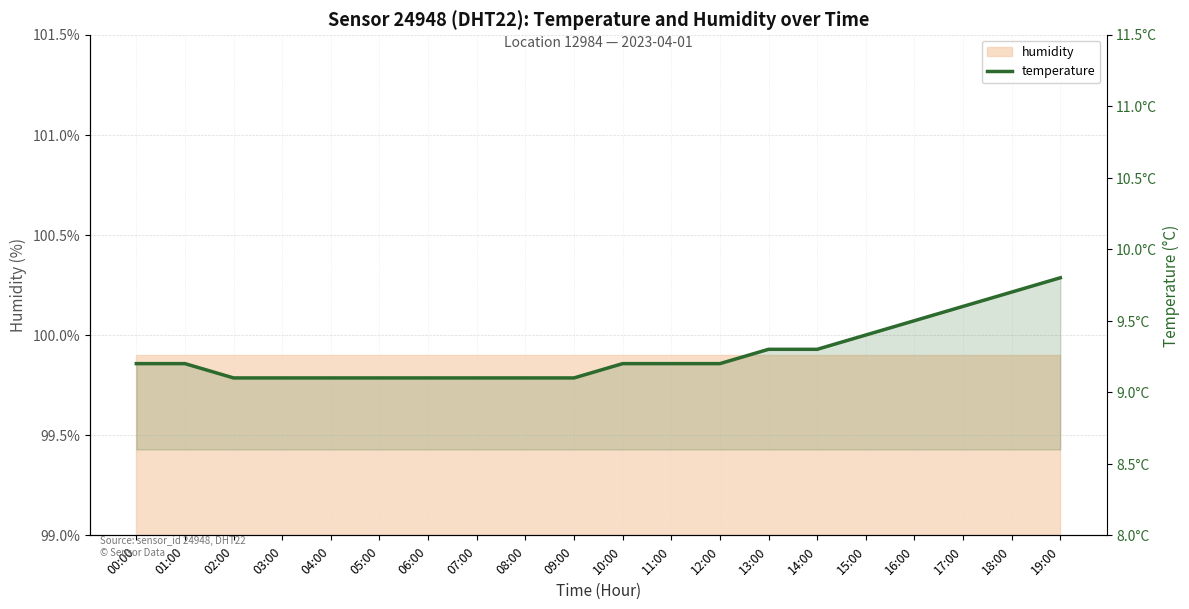

What value does the data have at 13:00?

9.3